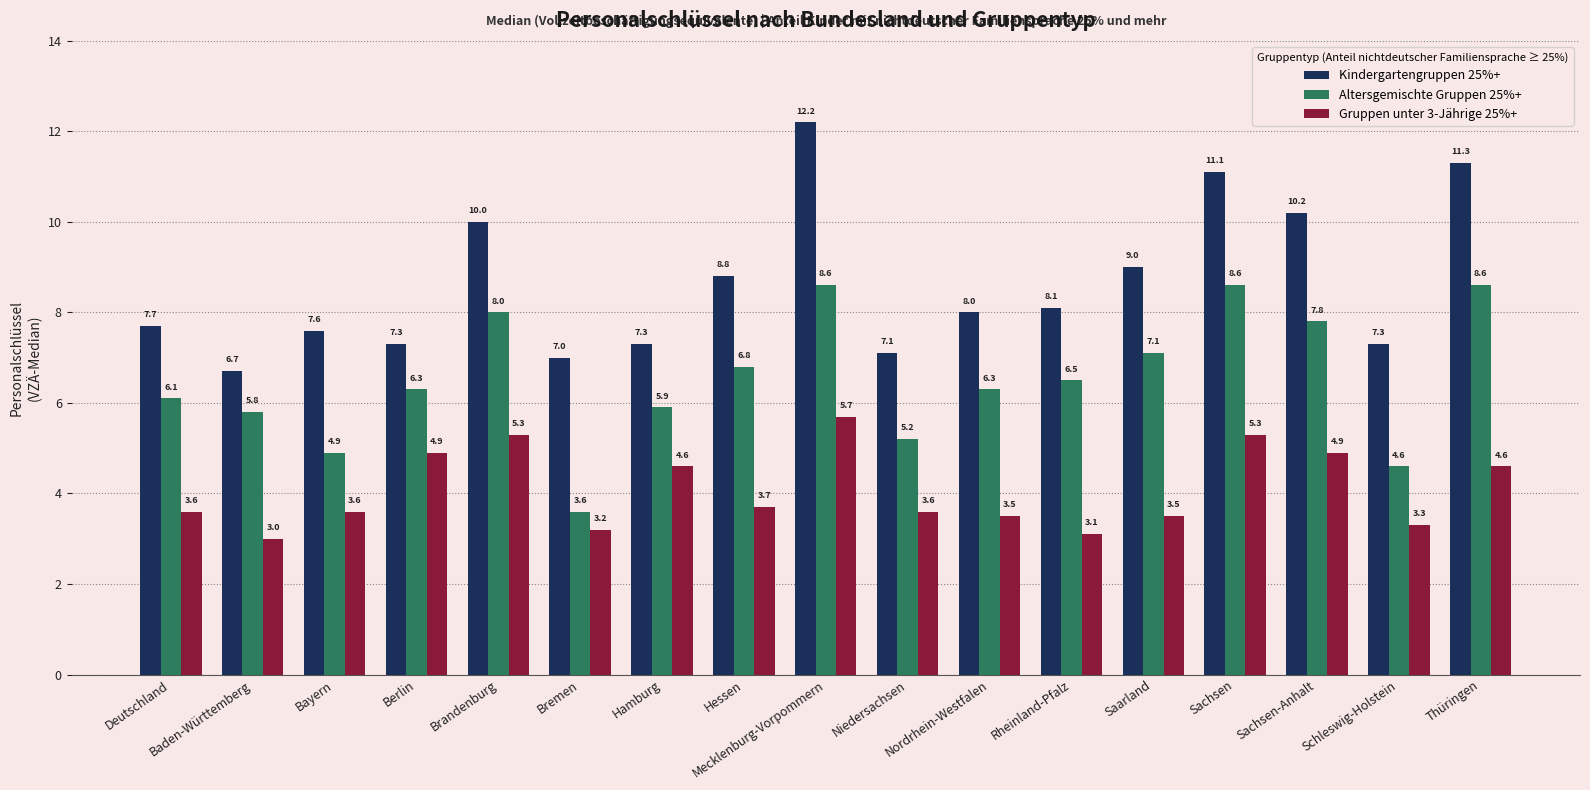

What is the value of the Gruppen unter 3-Jährige 25%+ bar at the 14th from the left?

5.3